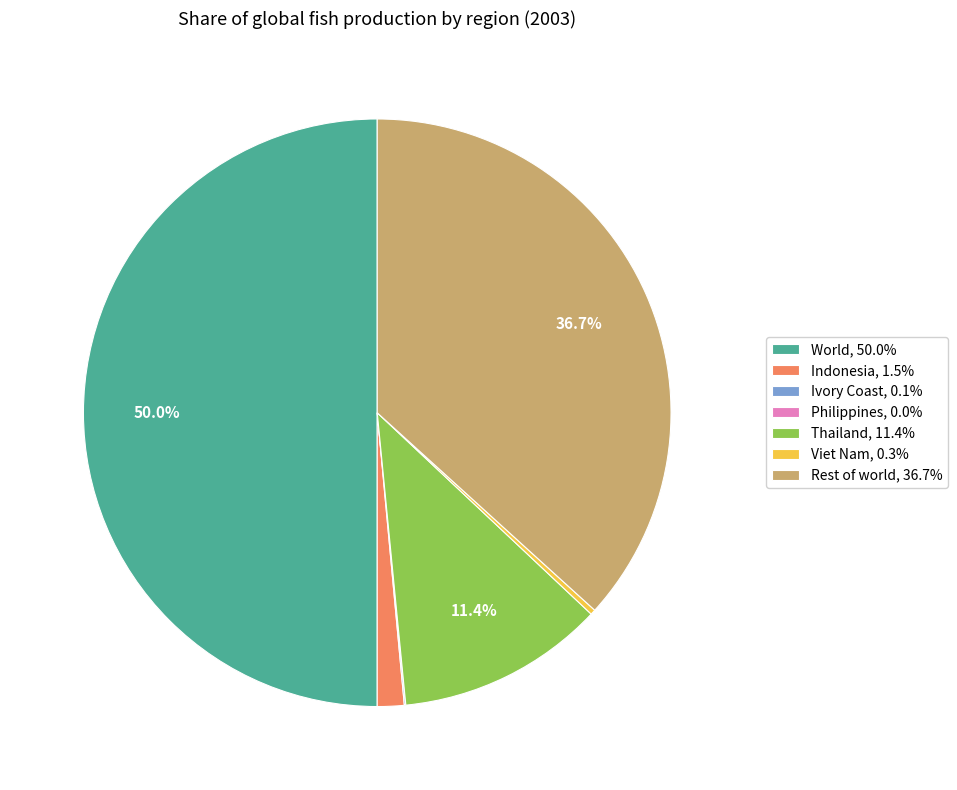

The Indonesia slice represents 1% of the pie. True or false?

True